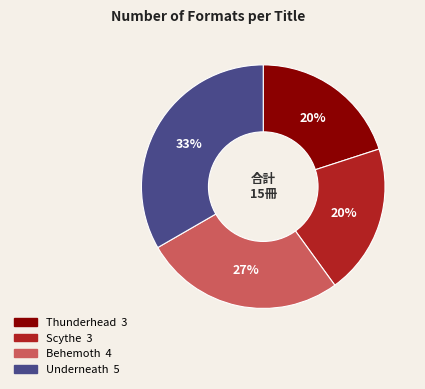

The Thunderhead slice represents 10% of the pie. True or false?

False